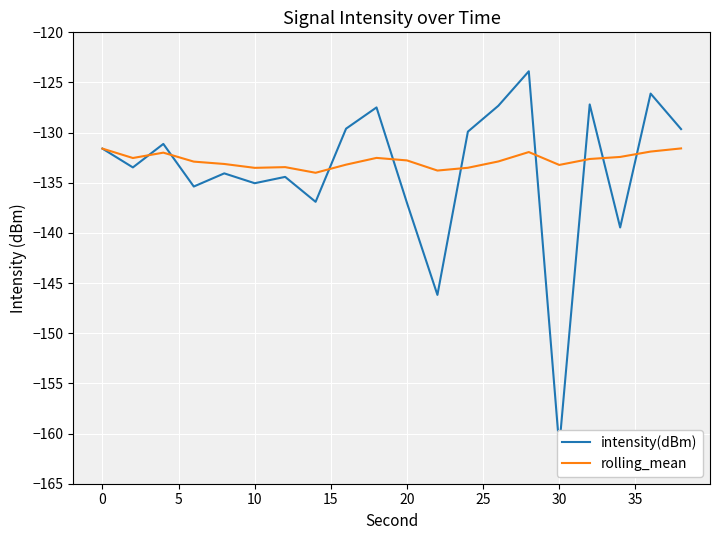

At which category does intensity(dBm) reach its first local peak?

5